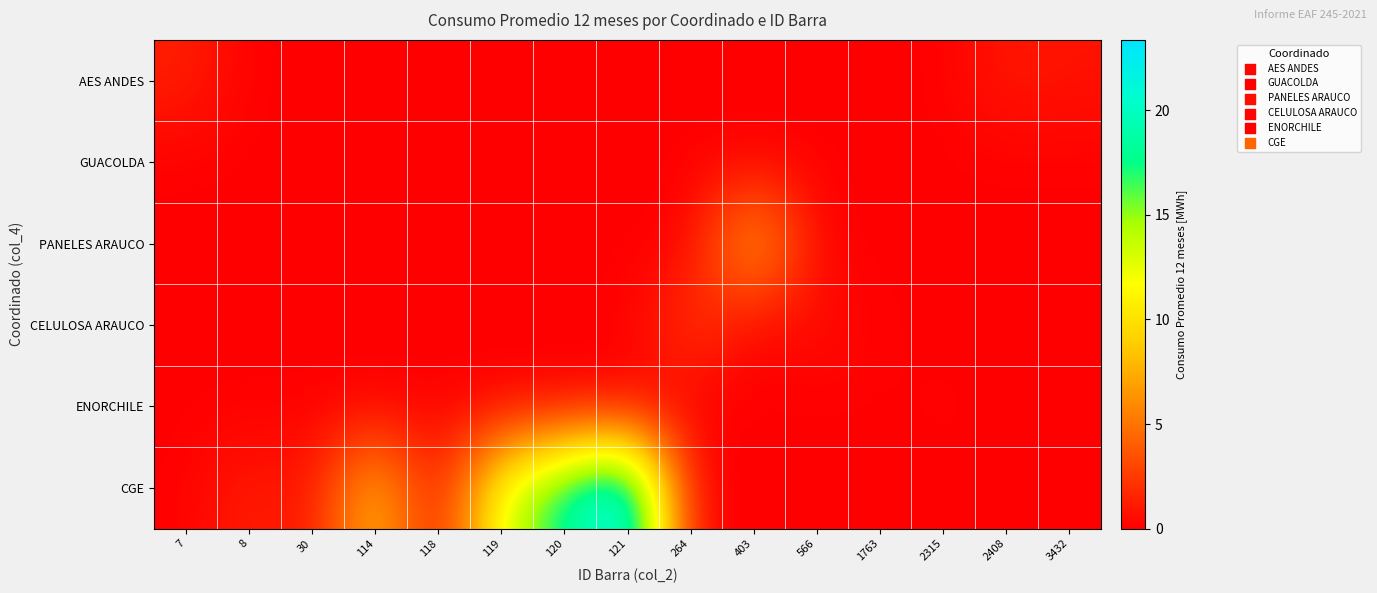

Which series has the largest total across all categories?

row_5